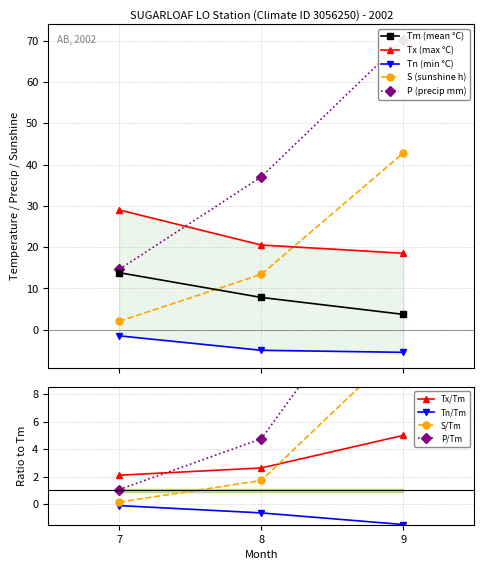

Which series has the largest total across all categories?

P